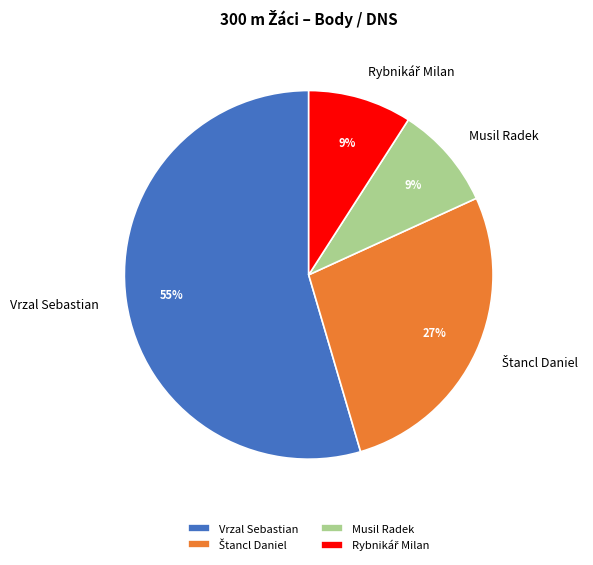

To the nearest percent, what portion does Musil Radek represent?

9%